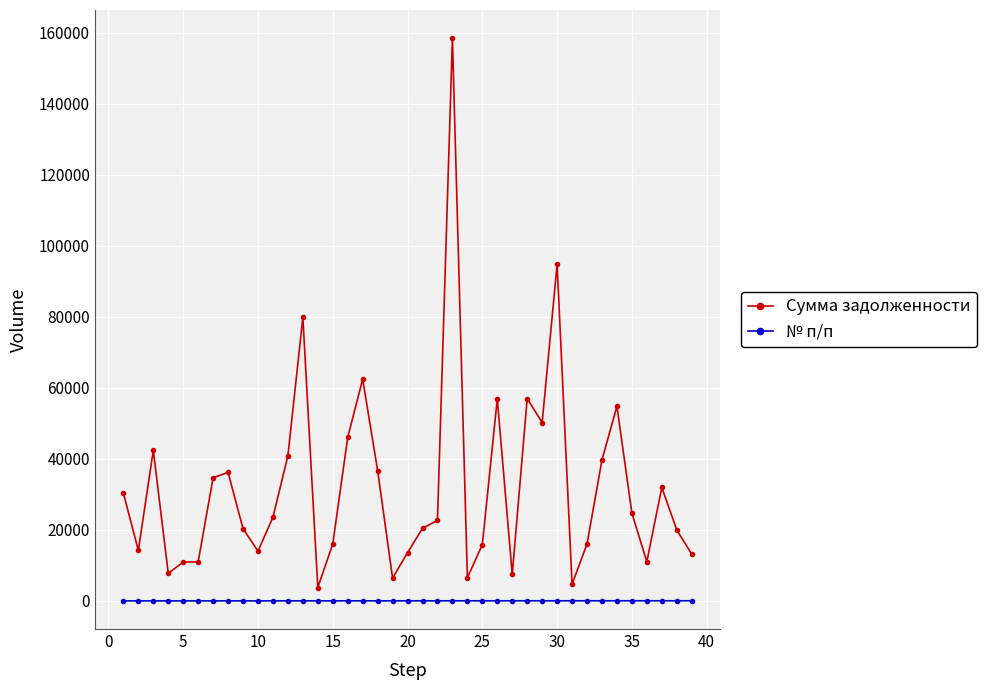

Rank the series by their average value, from lowest to highest.

№ п/п, Сумма задолженности